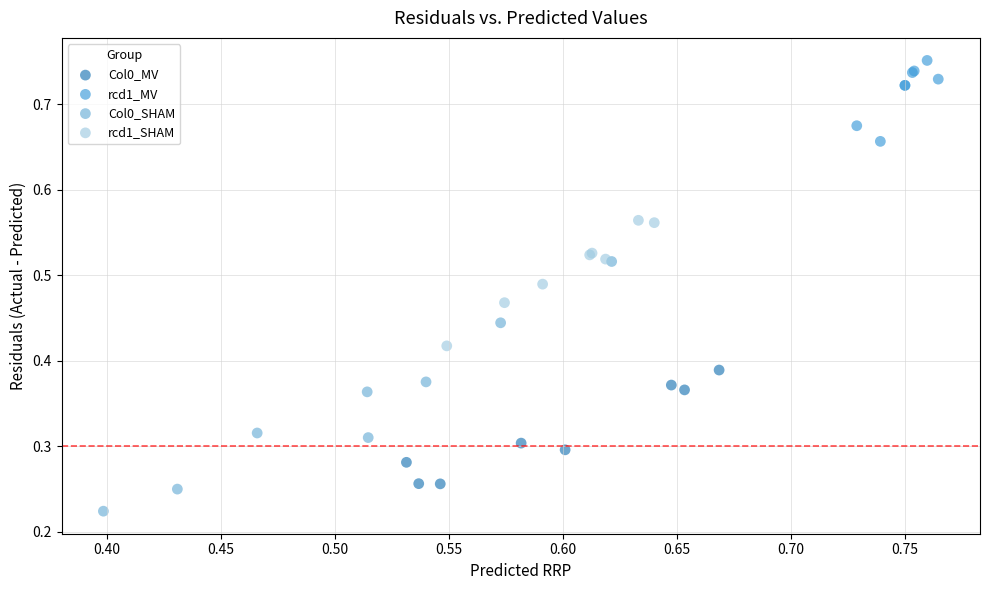

Which series has the largest Y range (max minus min)?

Col0_SHAM